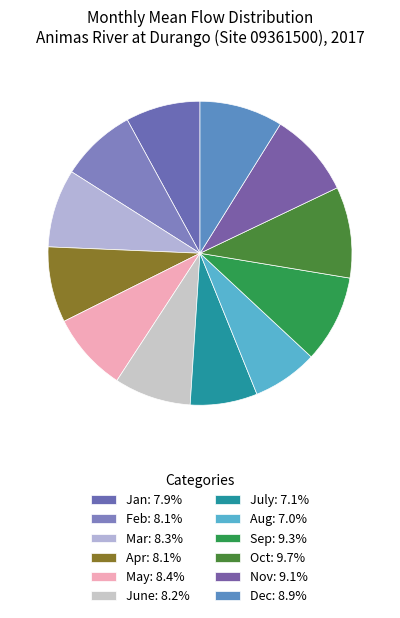

What is the largest slice in the pie chart?

Oct